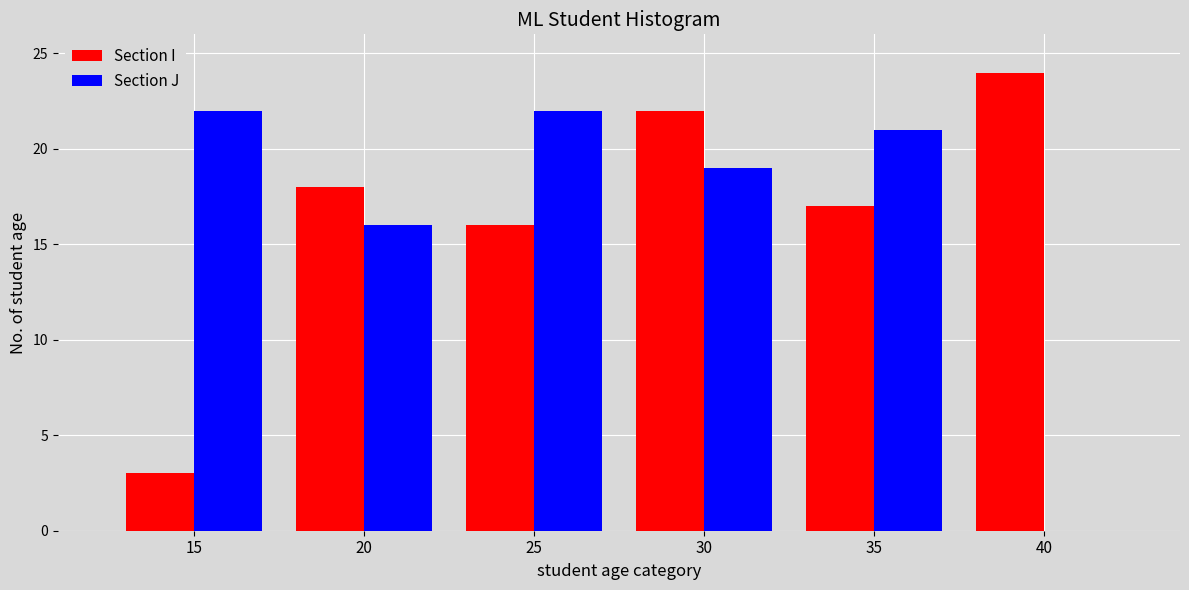

True or false: Section J has a value of 21 at 35.

True